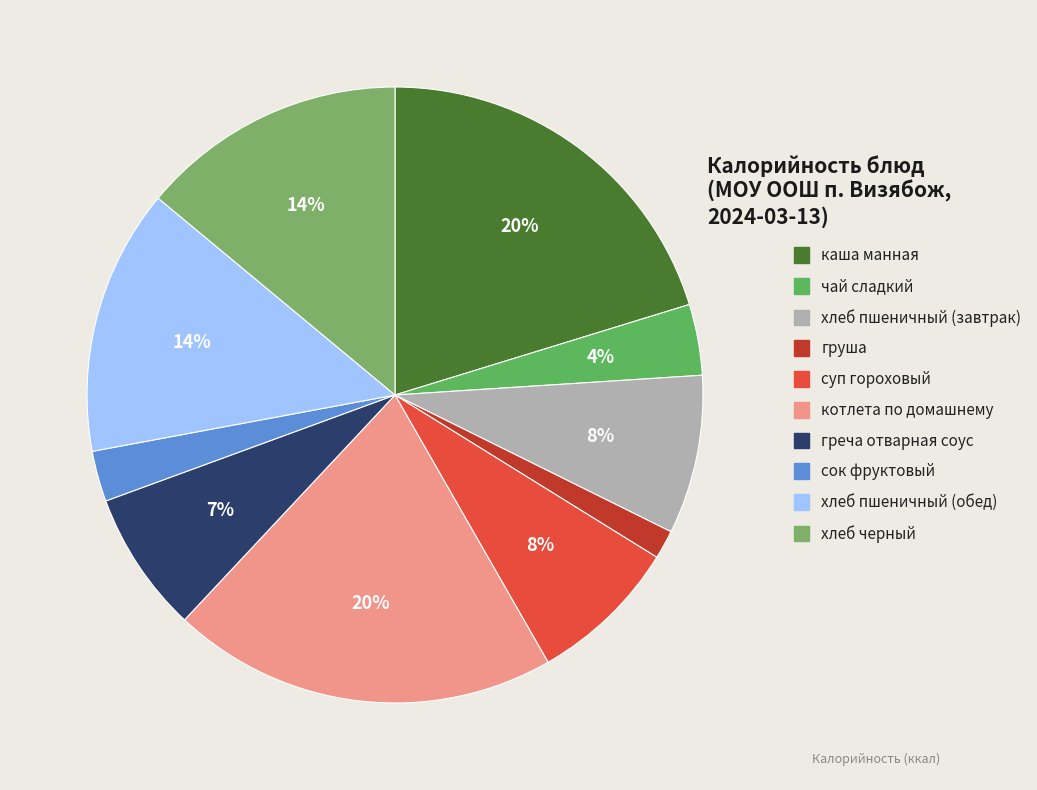

The груша slice represents 2% of the pie. True or false?

True